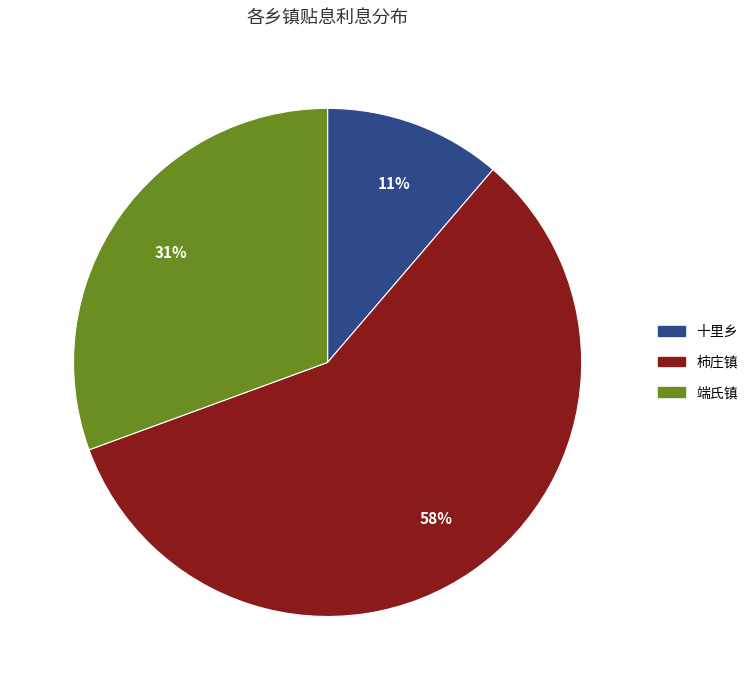

What is the ratio of the value at 十里乡 to the value at 端氏镇?

0.4